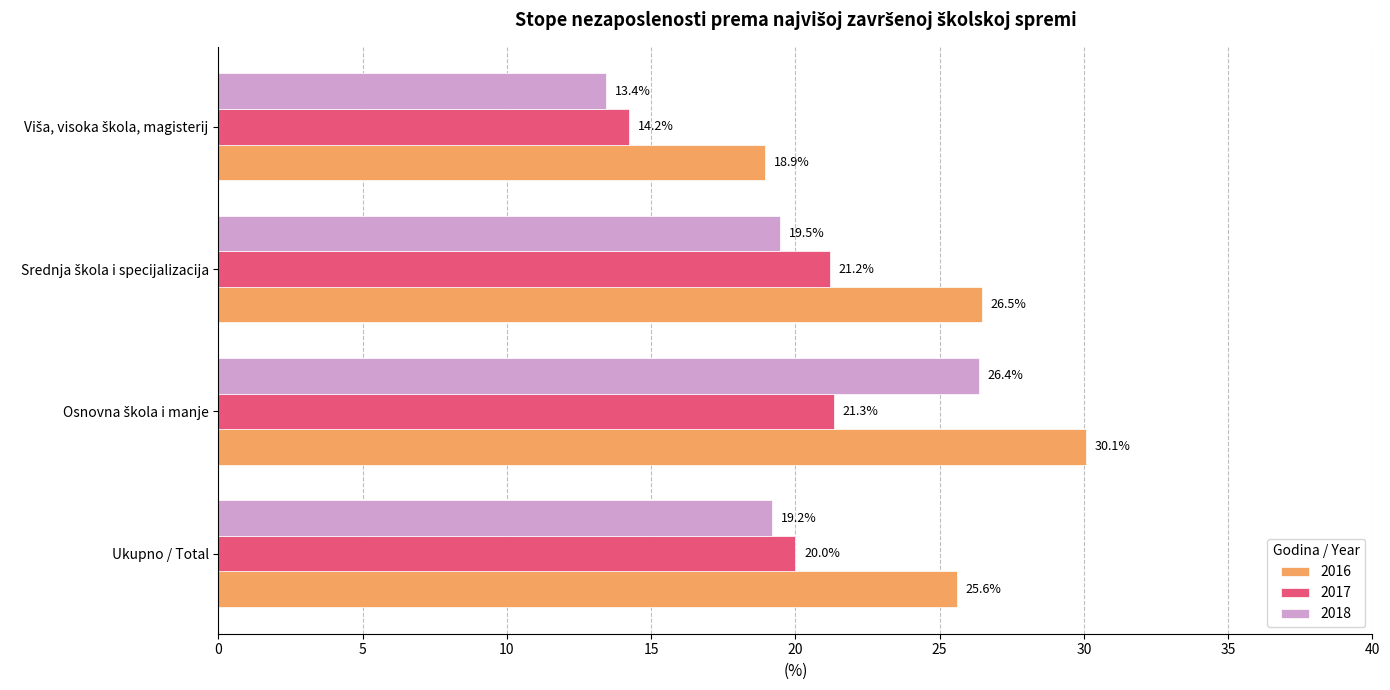

What is the difference between the maximum and minimum values in the 2018 series?

12.9